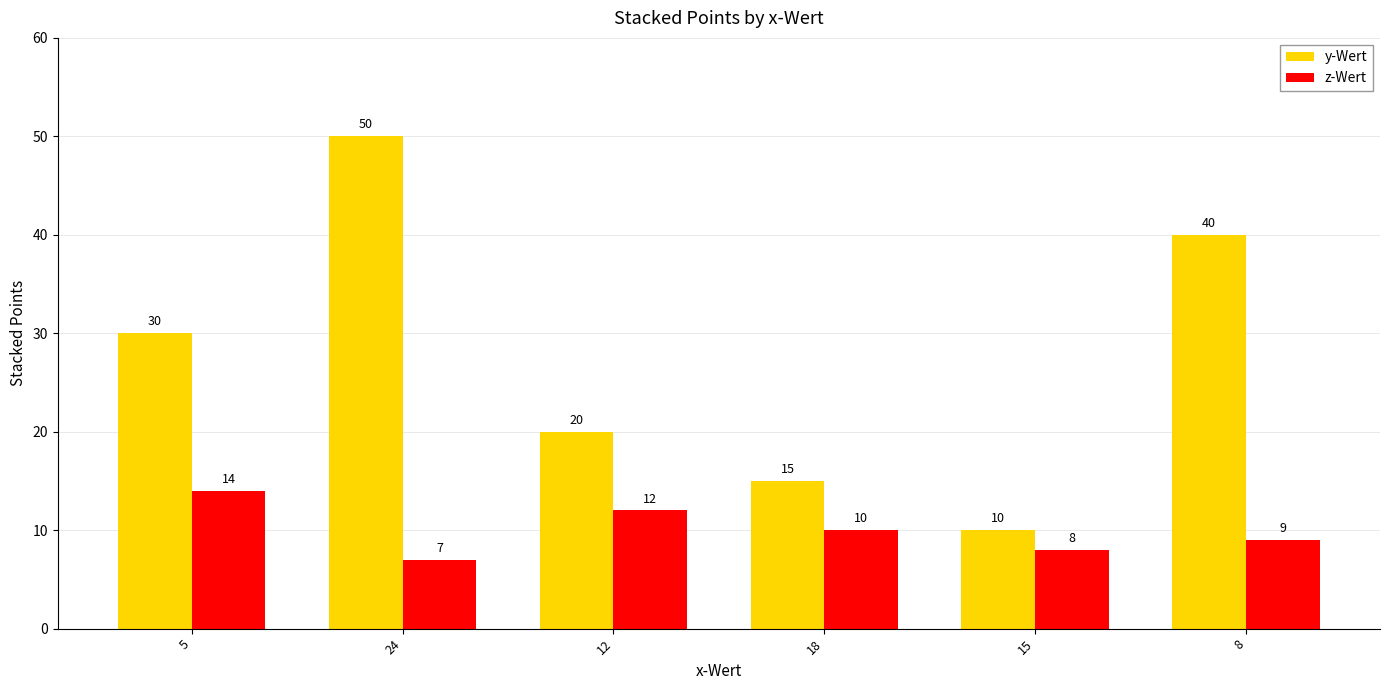

At which category does the chart reach its peak across all series?

24